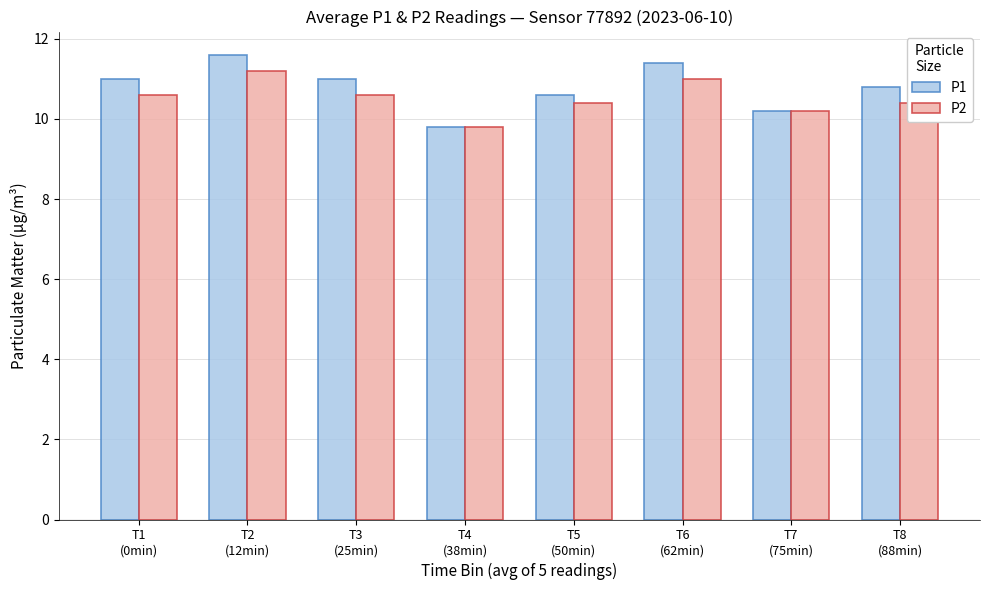

At which category does the chart reach its minimum across all series?

T4
(38min)